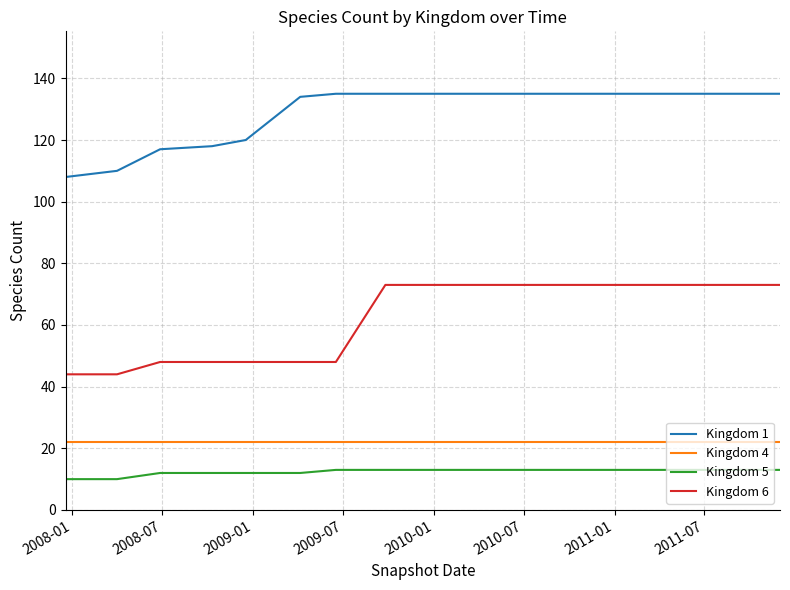

True or false: Kingdom 6 and Kingdom 1 cross at least once.

False